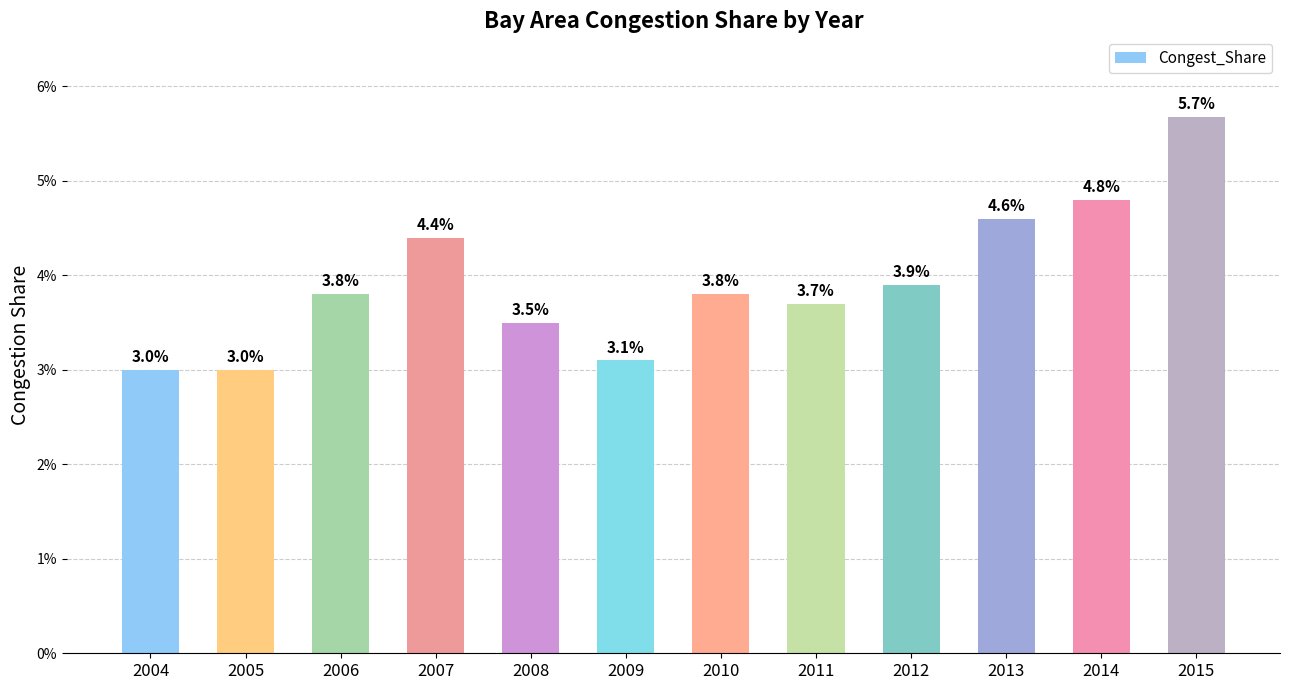

Reading right to left, list all the values displayed in this chart.

2015=0.1	2014=0.0	2013=0.0	2012=0.0	2011=0.0	2010=0.0	2009=0.0	2008=0.0	2007=0.0	2006=0.0	2005=0.0	2004=0.0